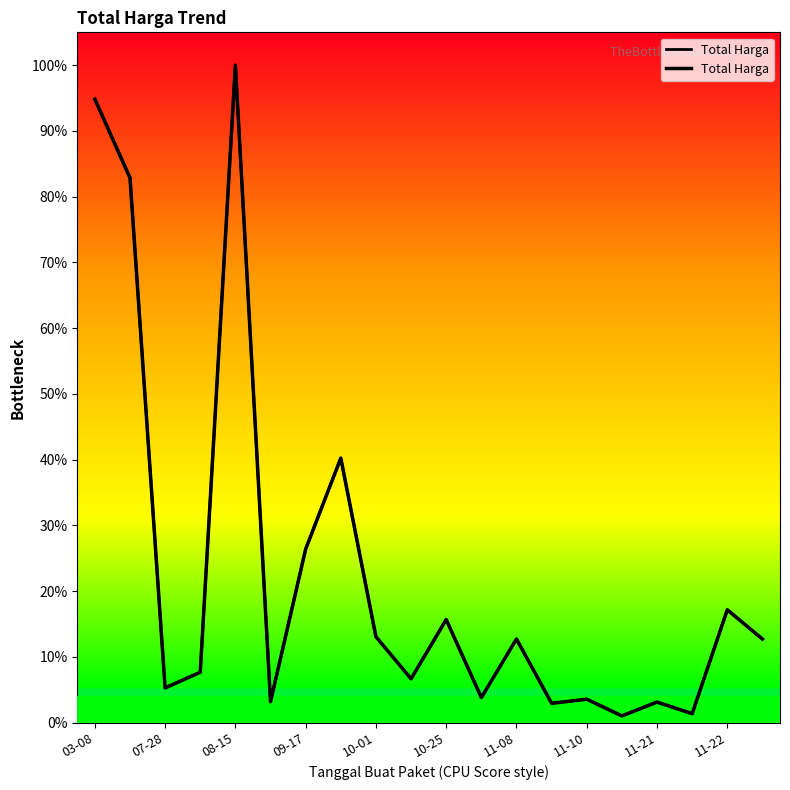

How many lines are shown in the chart?

1